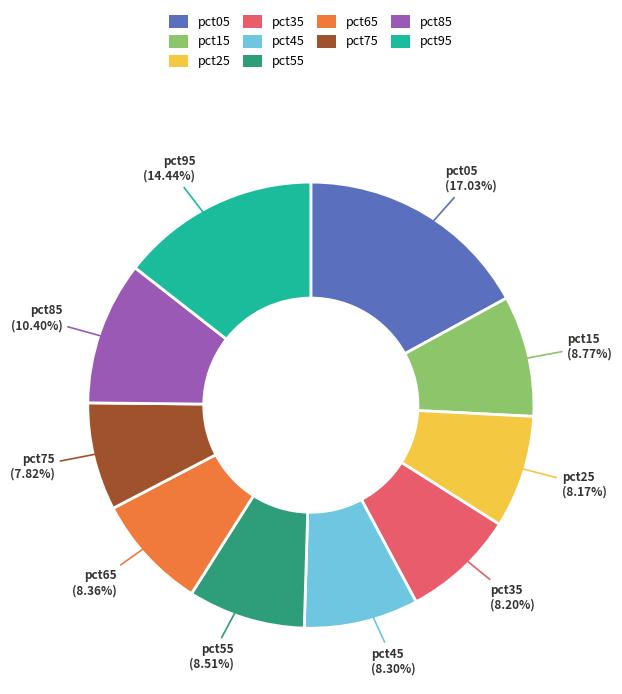

To the nearest percent, what is the difference between the pct35 and pct15 slice percentages?

1%